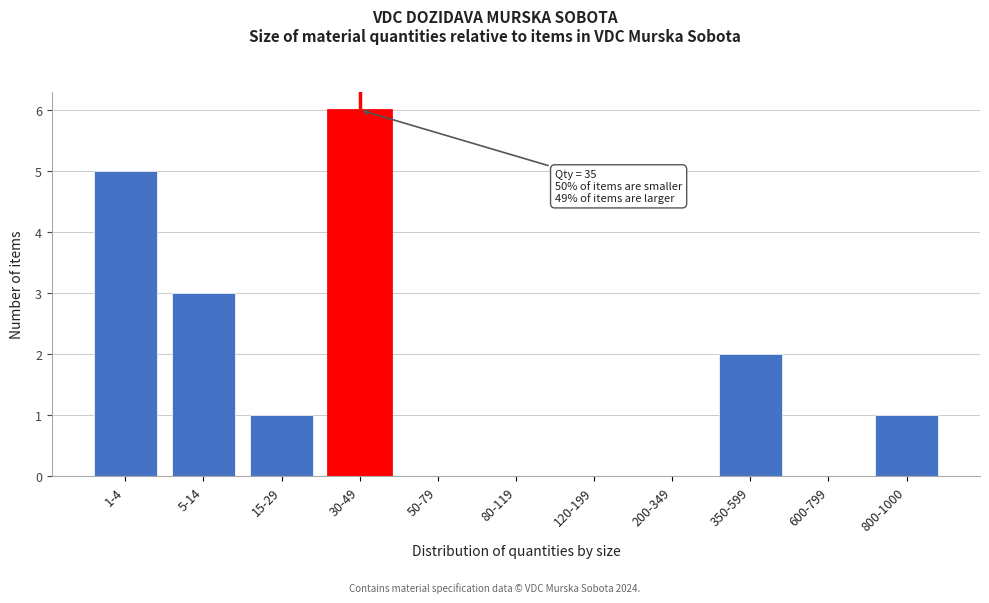

Reading left to right, list all the values displayed in this chart.

1-4=5	5-14=3	15-29=1	30-49=6	50-79=0	80-119=0	120-199=0	200-349=0	350-599=2	600-799=0	800-1000=1